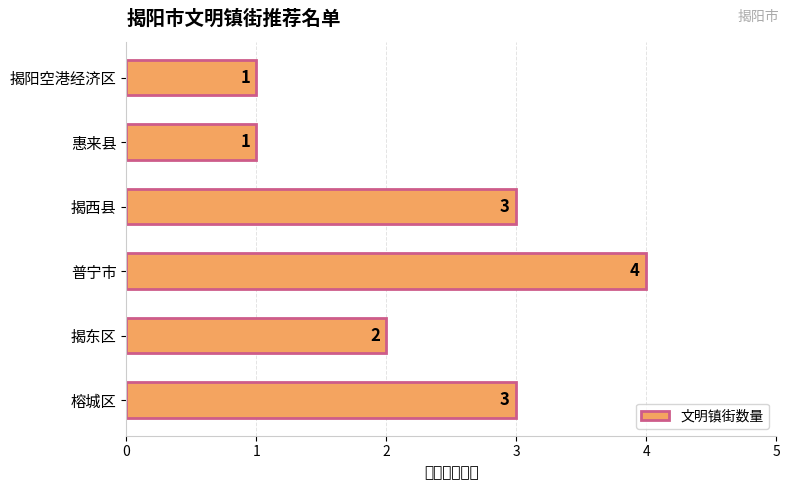

At which label is the value closest to 2?

揭东区